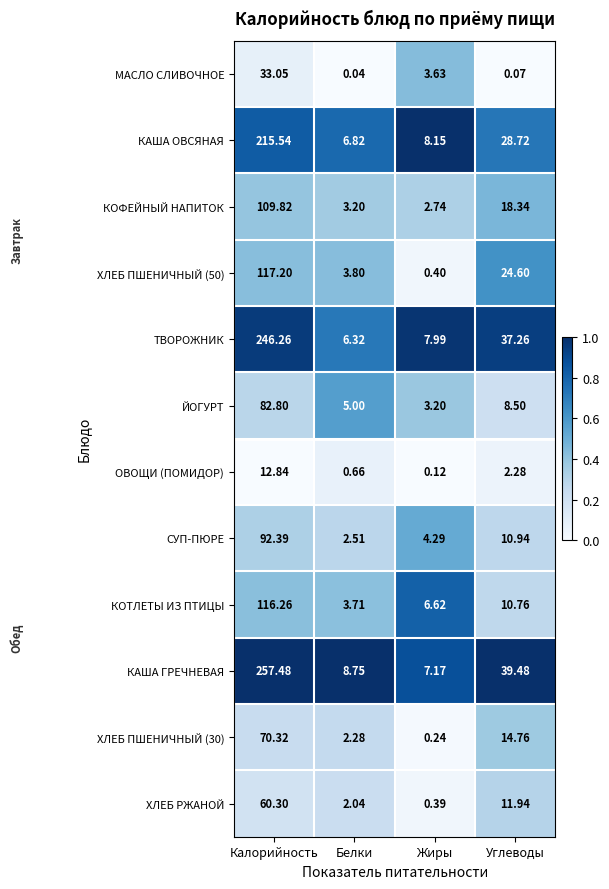

Is the value of МАСЛО СЛИВОЧНОЕ at Жиры greater than the value of ХЛЕБ ПШЕНИЧНЫЙ (30) at Калорийность?

No